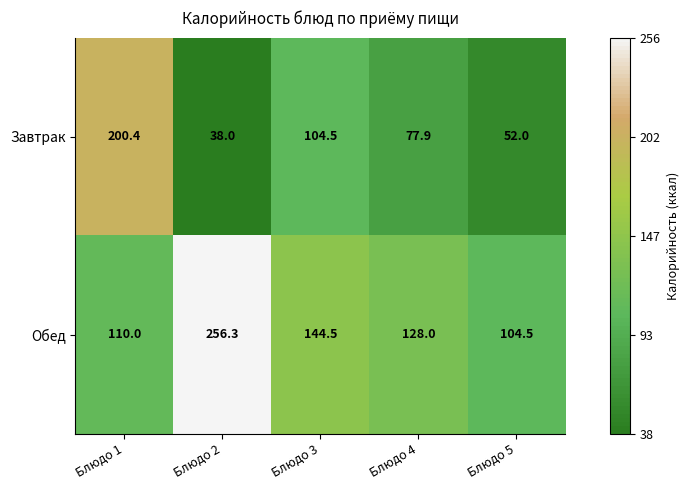

What is the difference between the maximum and minimum values in the Завтрак series?

162.4